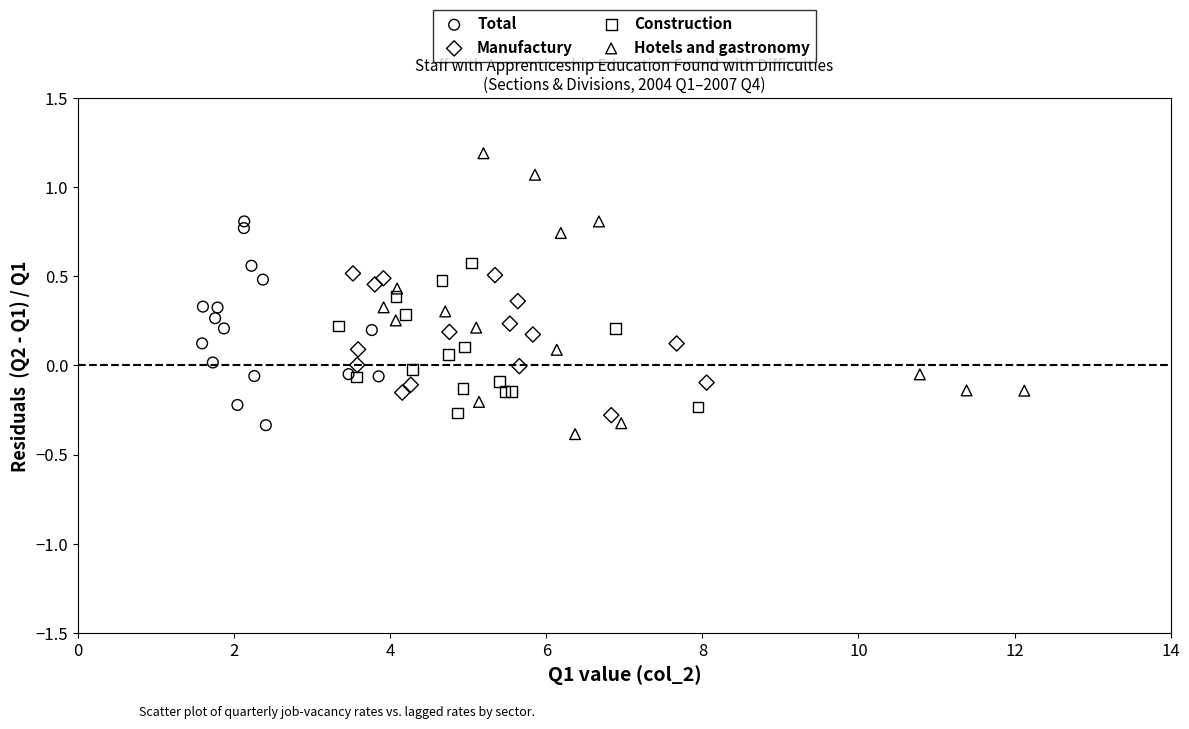

What are all the series names shown in the legend?

Total, Manufactury, Construction, Hotels and gastronomy